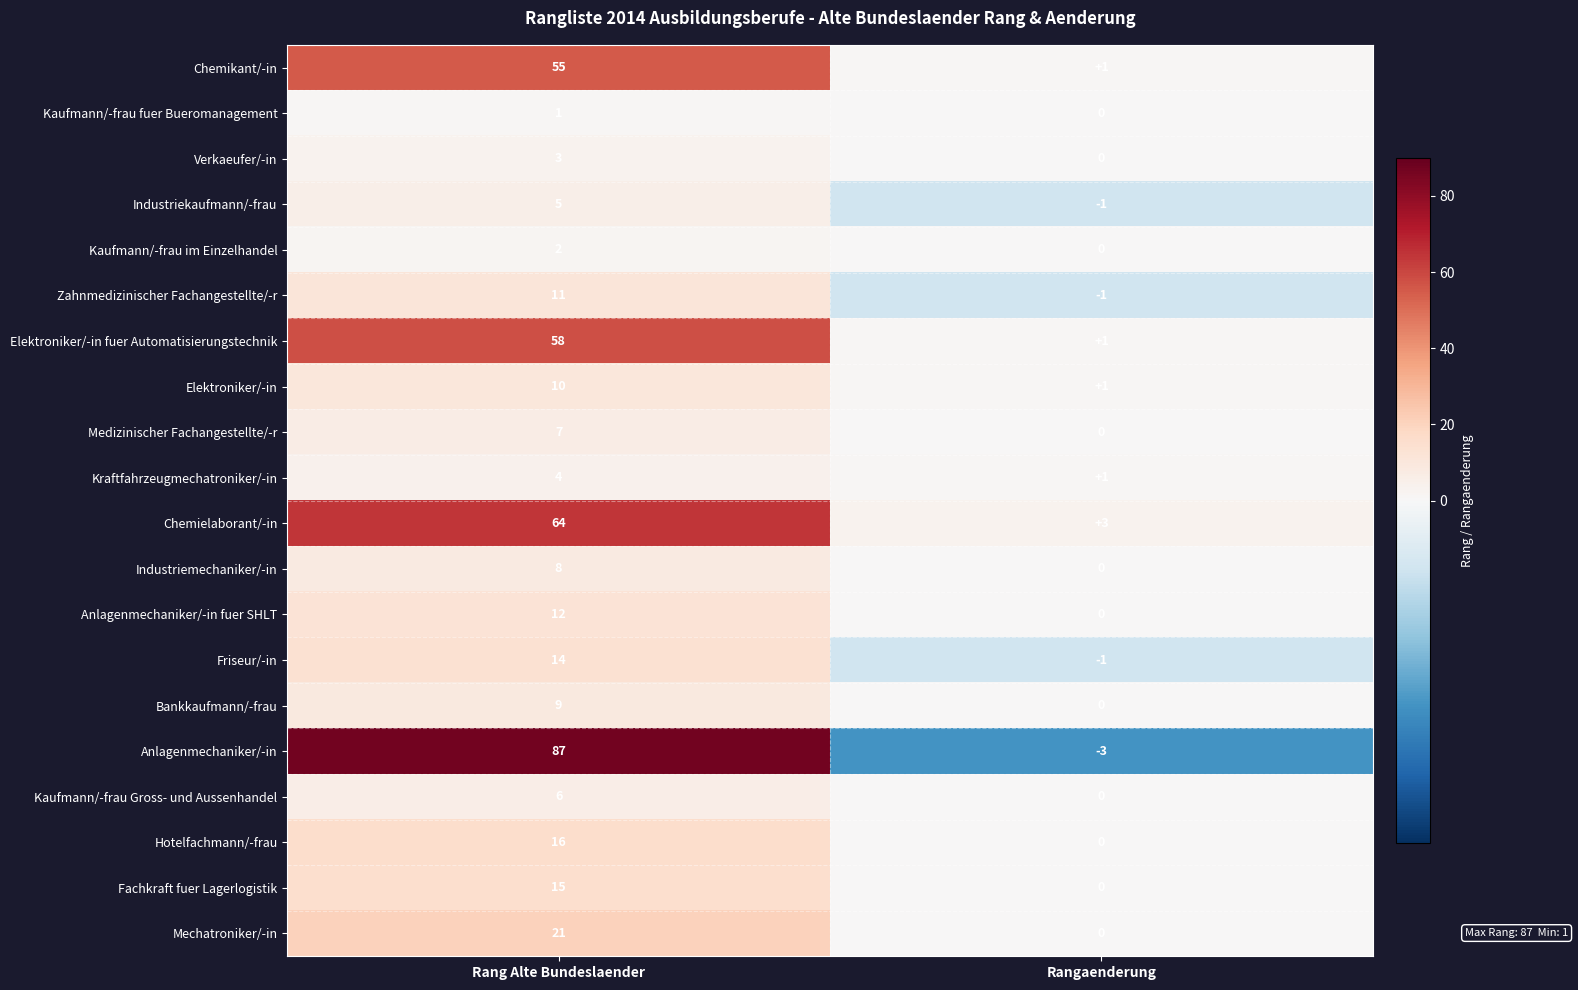

List the labels in order of Chemikant/-in value, largest first.

Rang Alte Bundeslaender, Rangaenderung